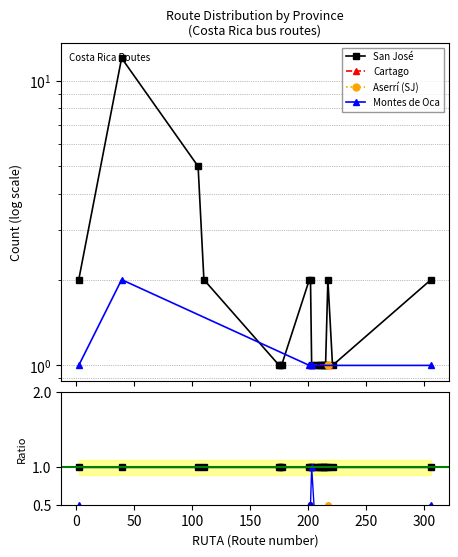

True or false: San José and Cartago cross at least once.

False